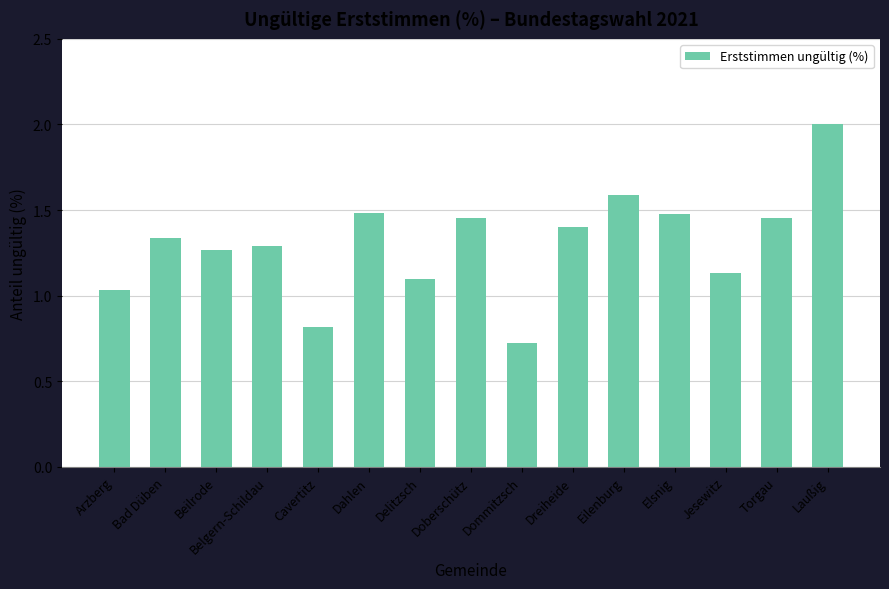

Is it true that the value at Torgau is 2.2?

False